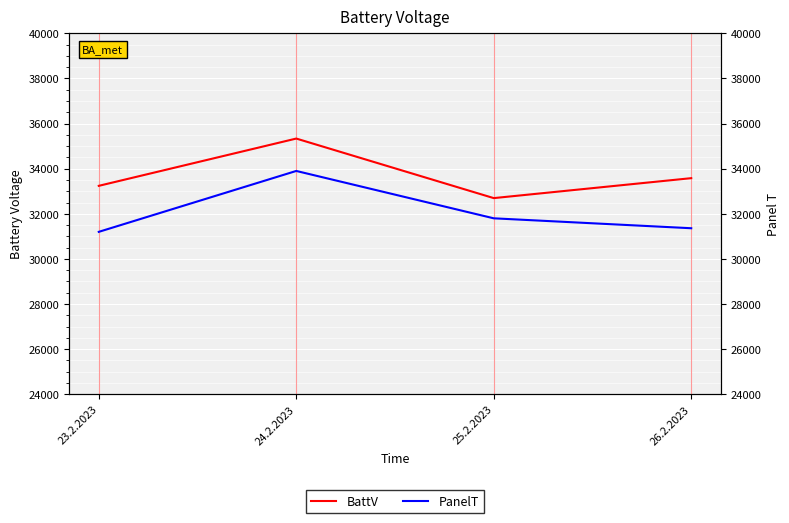

Where is the first local minimum for BattV?

25.2.2023